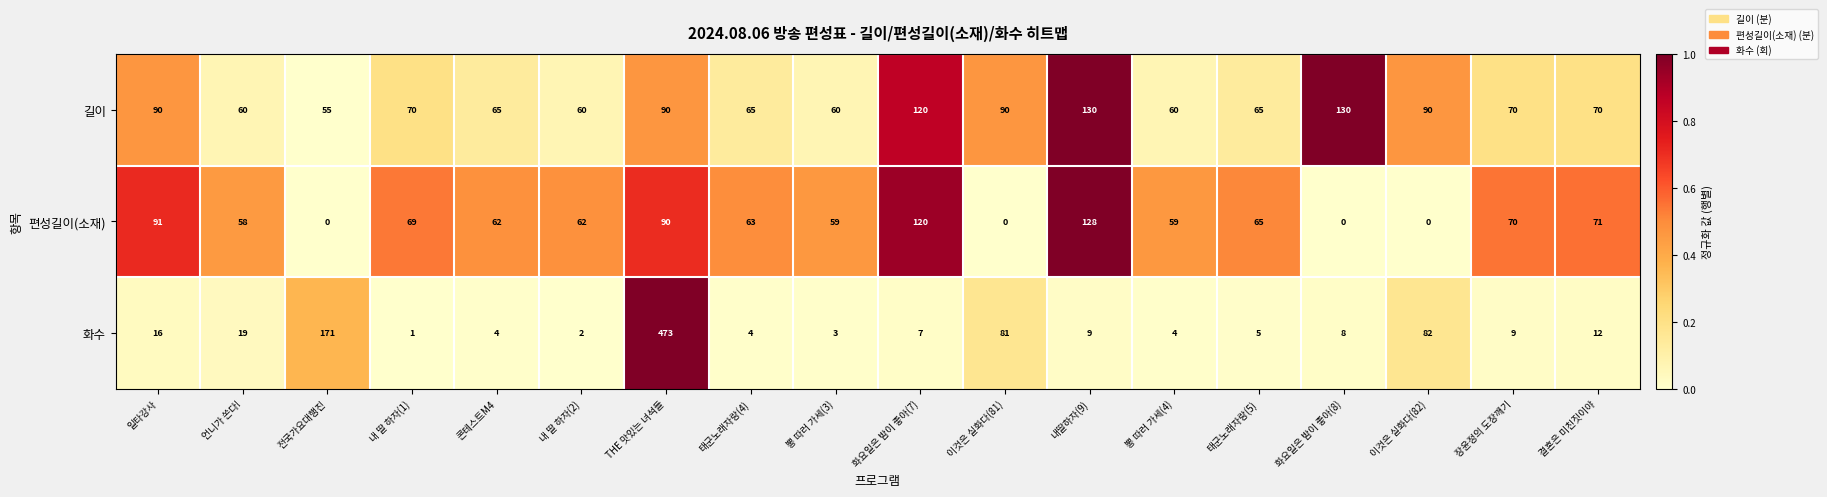

Between 일타강사 and 이것은 실화다(82), which series saw the biggest shift?

편성길이(소재)